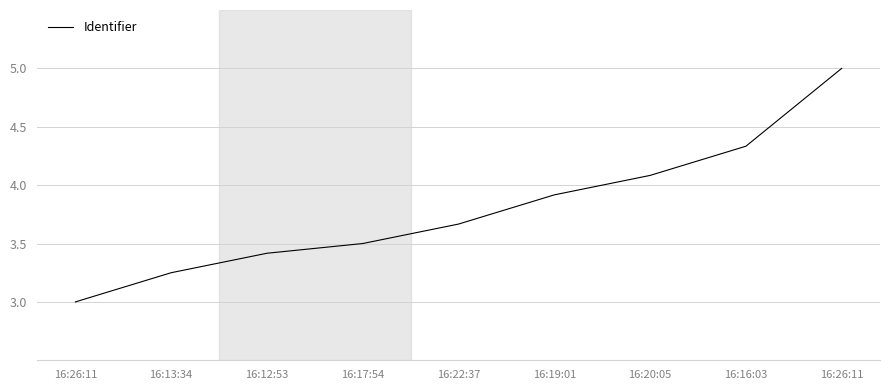

Reading left to right, list all the values displayed in this chart.

16:26:11=3.0	16:13:34=3.2	16:12:53=3.4	16:17:54=3.5	16:22:37=3.7	16:19:01=3.9	16:20:05=4.1	16:16:03=4.3	16:26:11=5.0